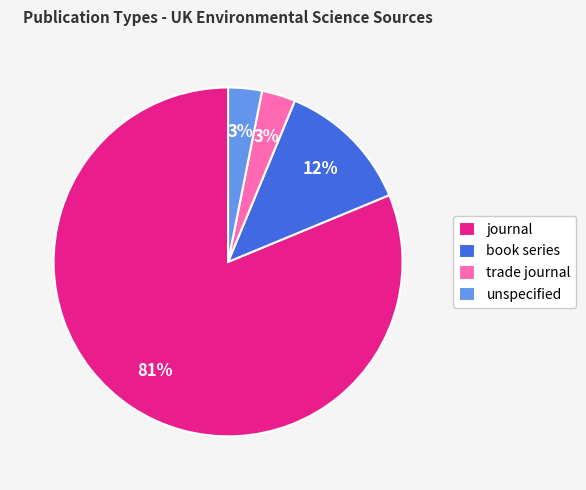

Which has a higher value, journal or trade journal?

journal